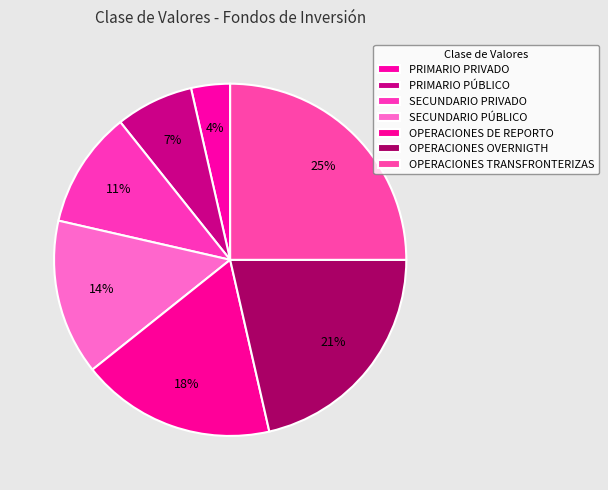

Is the sum of OPERACIONES OVERNIGTH and PRIMARIO PRIVADO greater than half?

No